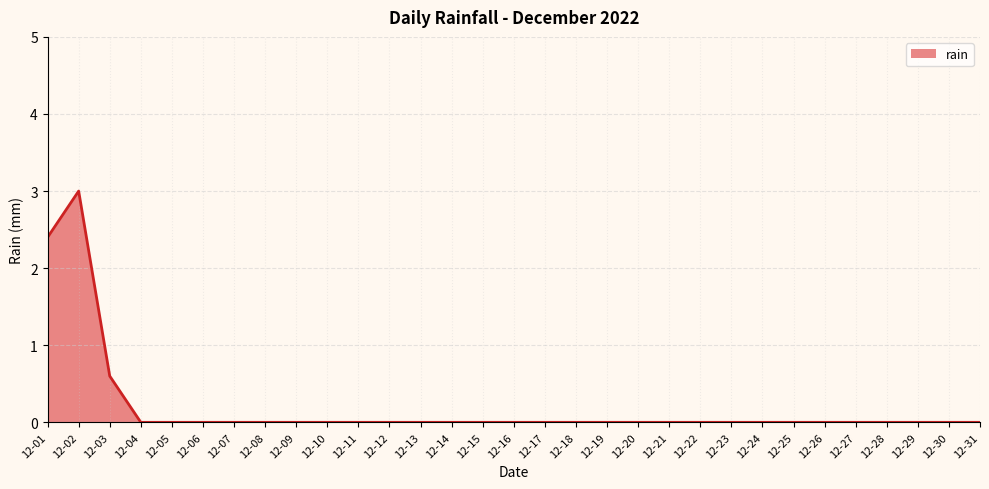

Between 12-03 and 12-01, which is larger?

12-01